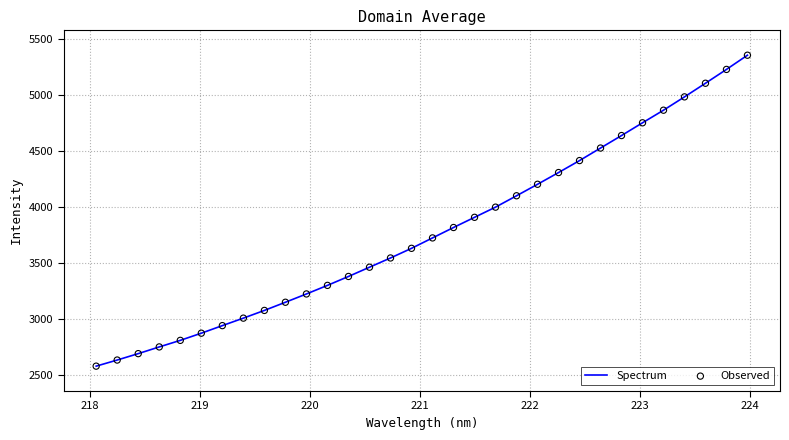

What is the difference between the maximum and minimum values?

2769.2